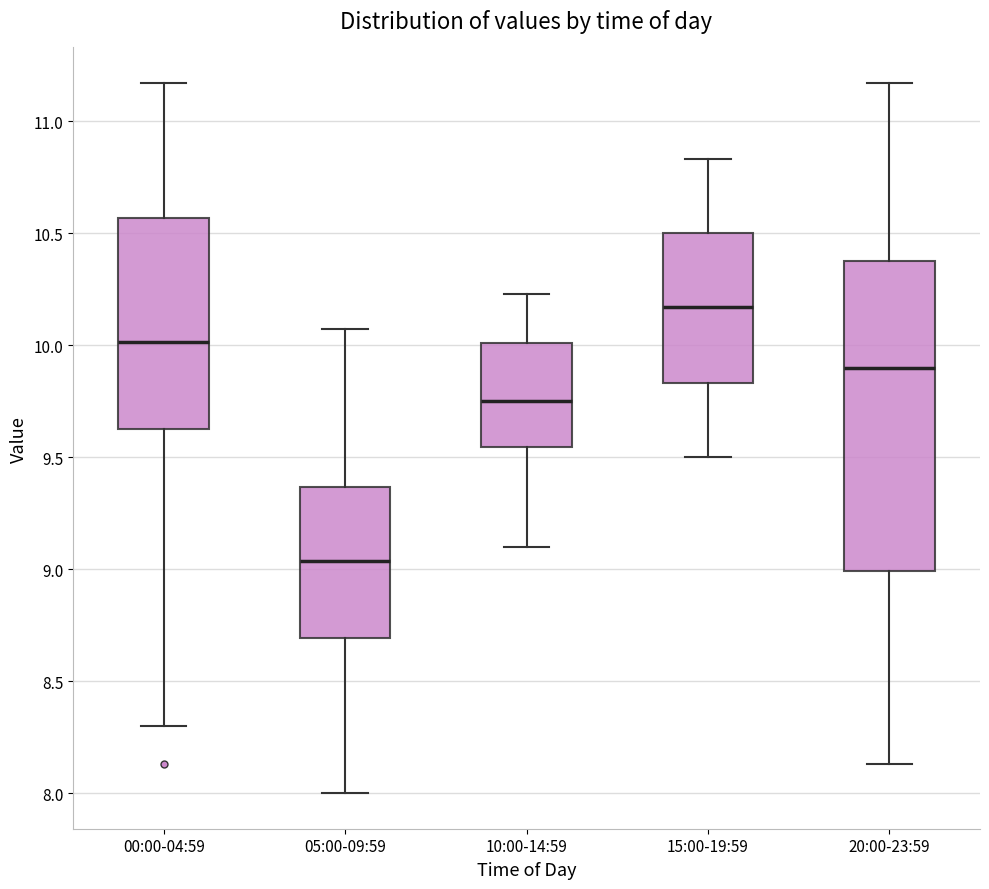

Which box's median line is the highest?

15:00-19:59